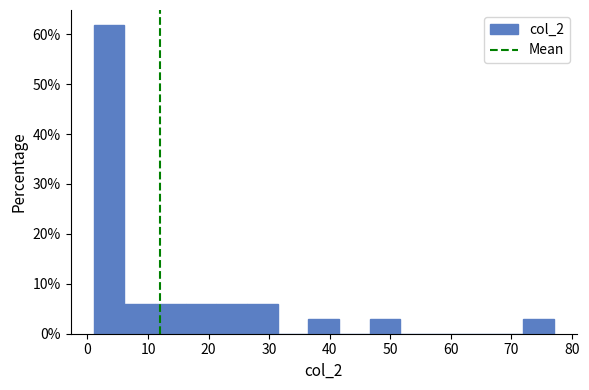

How tall is the bar that spans 6 to 11 on the x-axis? Neither the bar edges nor the heights are printed on the chart, so give them approximately, as read against the axes.

6